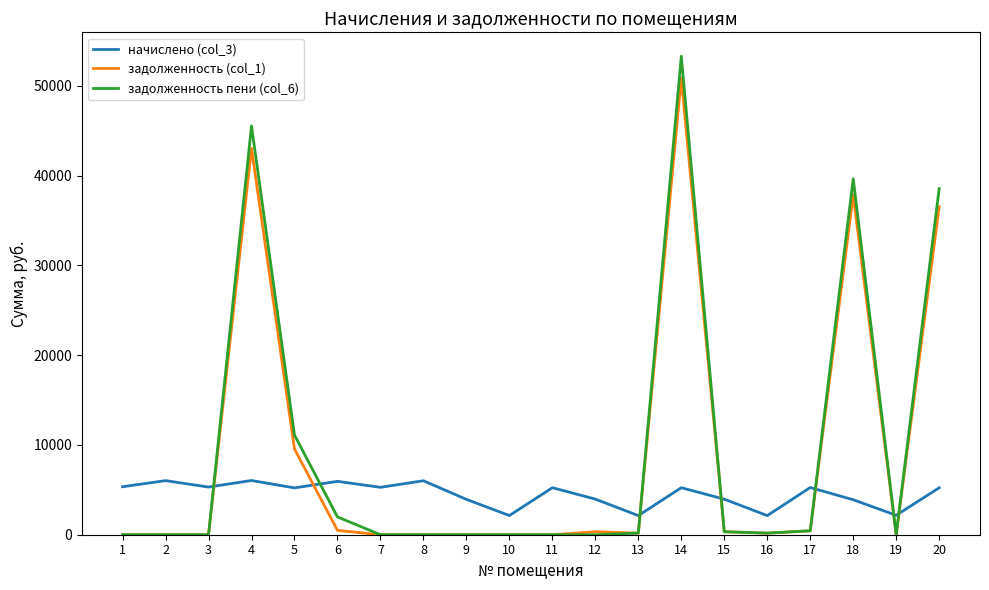

At which category does the chart reach its peak across all series?

14